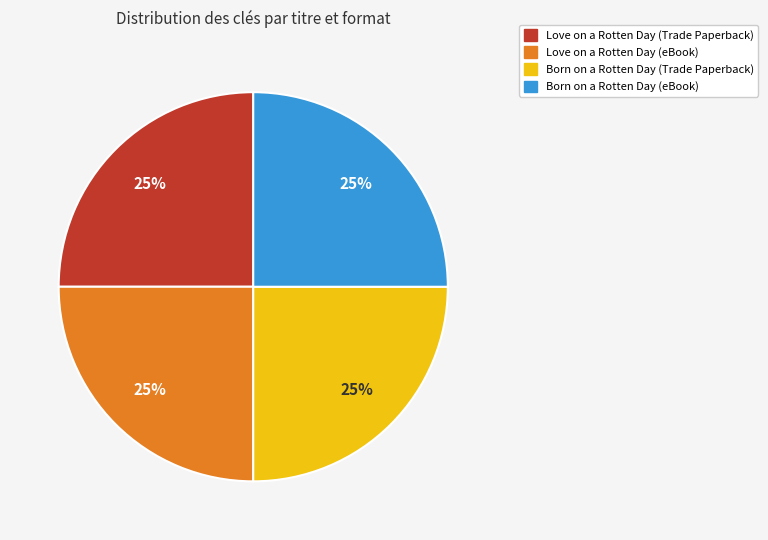

How many segments does this pie chart have?

4